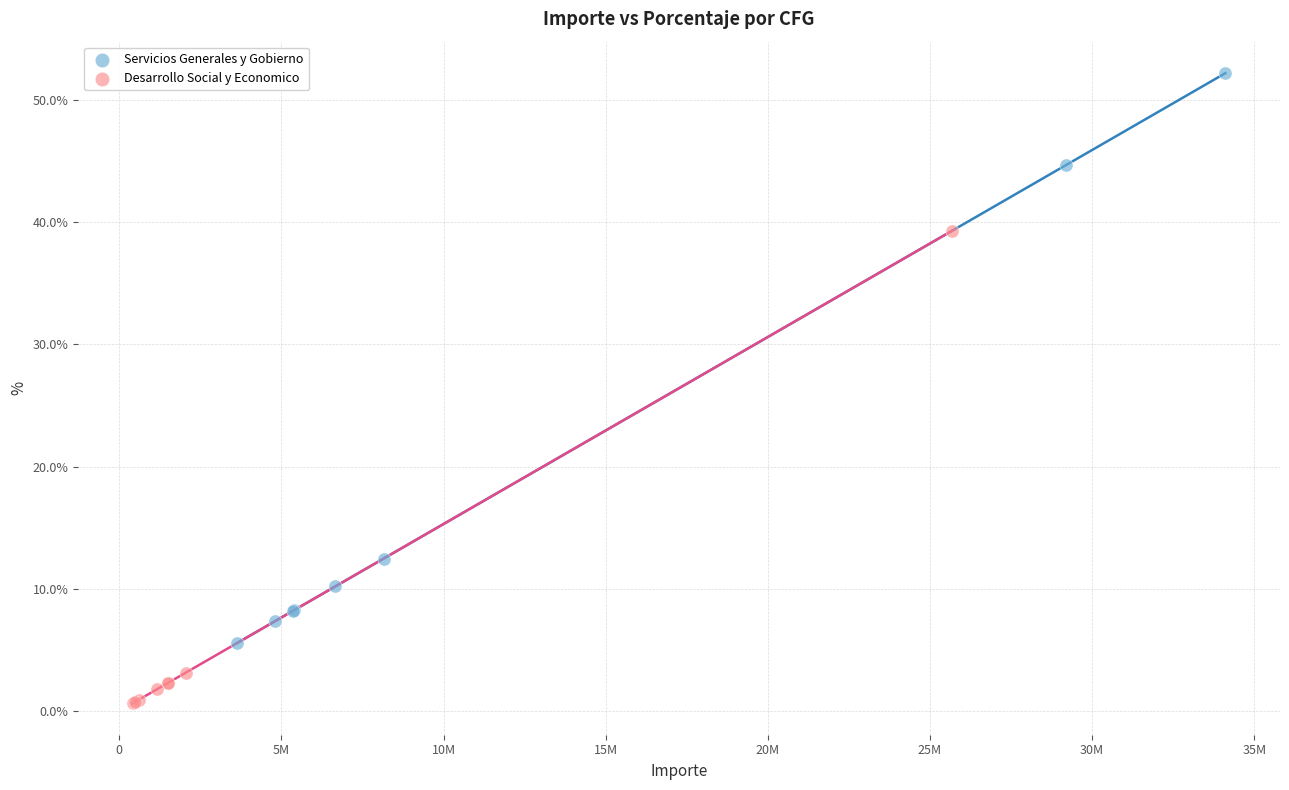

What are all the series names shown in the legend?

Servicios Generales y Gobierno, Desarrollo Social y Economico